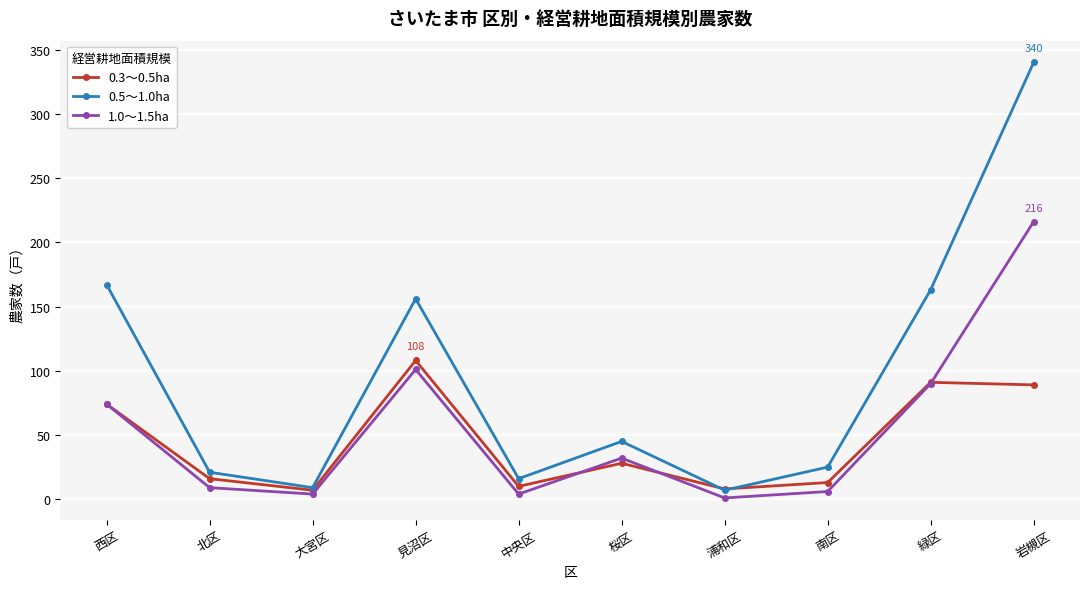

What is the approximate value of 0.3～0.5ha at 北区?

16